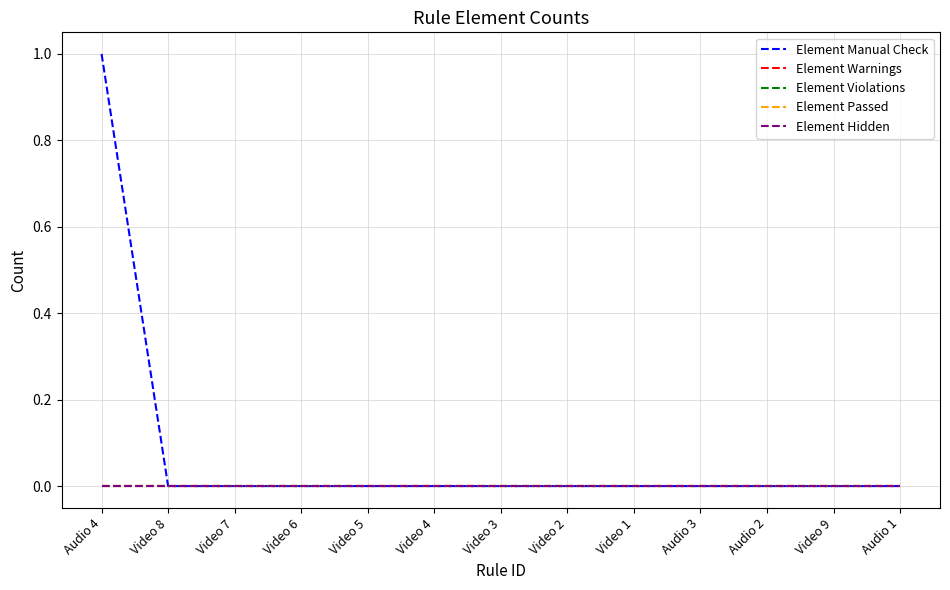

At which category is the sum across all series the highest?

Audio 4